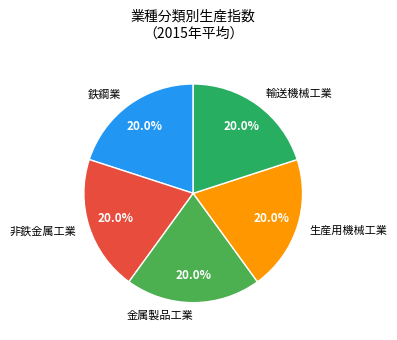

What percentage do 生産用機械工業 and 非鉄金属工業 together represent?

40.0%